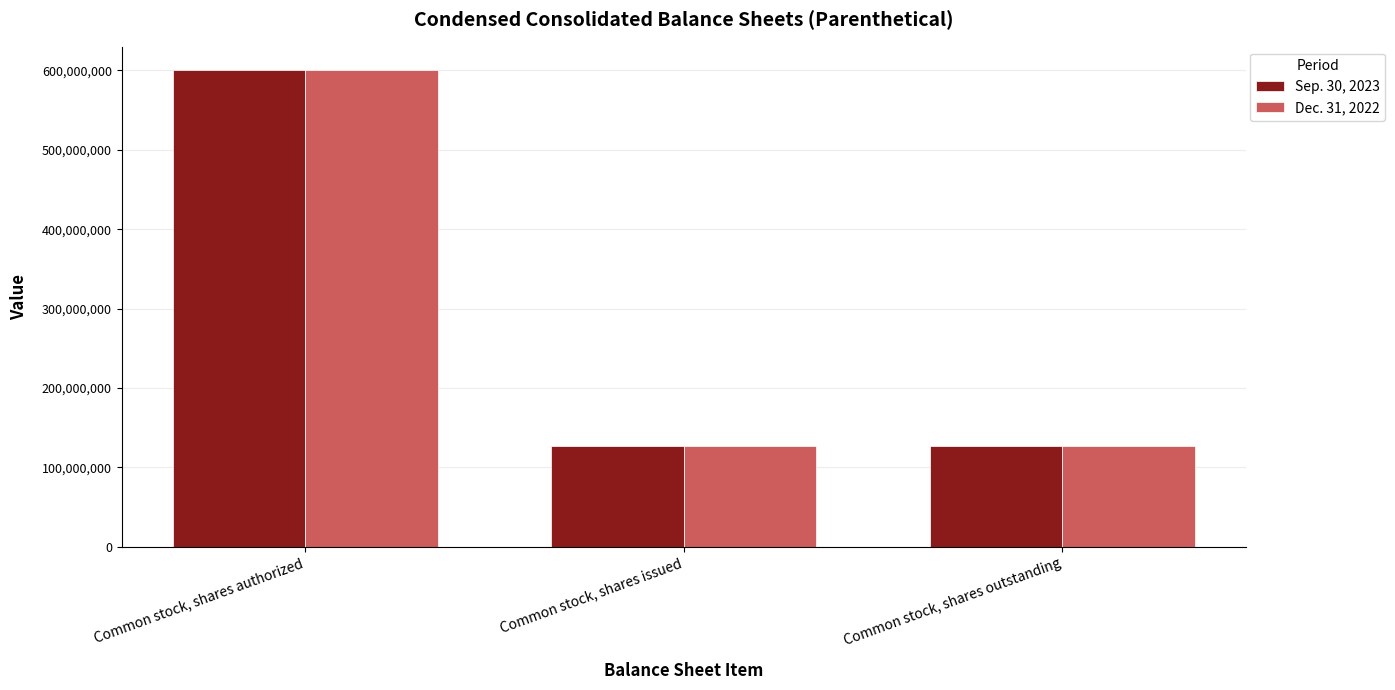

How many groups of bars are there?

3